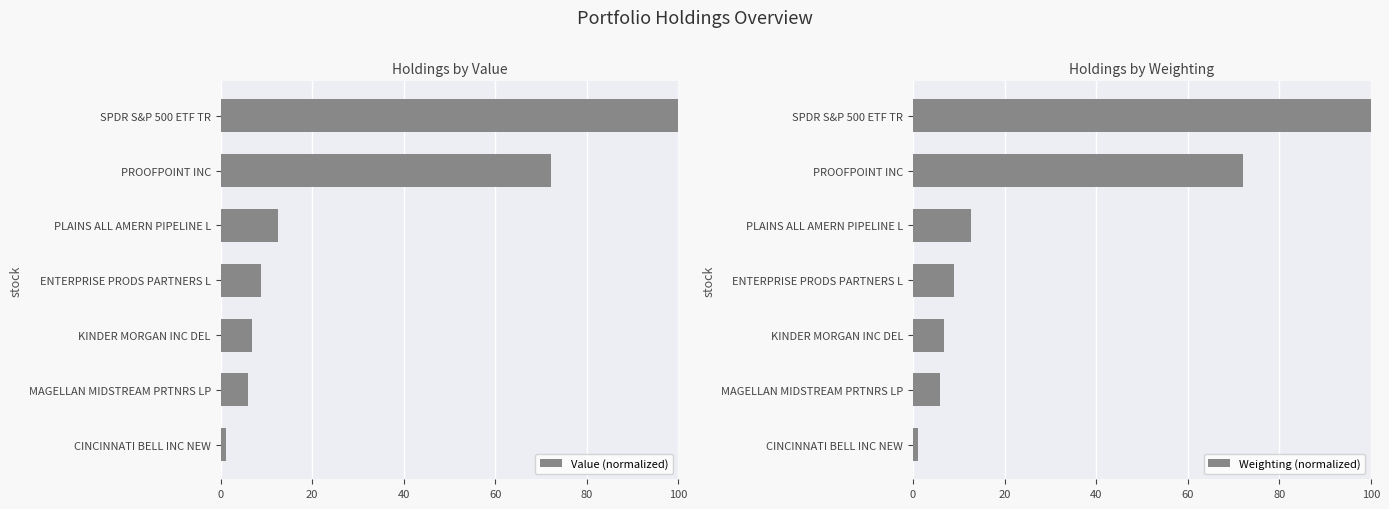

Reading left to right, transcribe all the data shown in this chart.

Value (normalized): 100.0	72.1	12.6	8.9	6.8	6.0	1.2
Weighting (normalized): 100.0	72.1	12.6	8.9	6.8	6.0	1.2